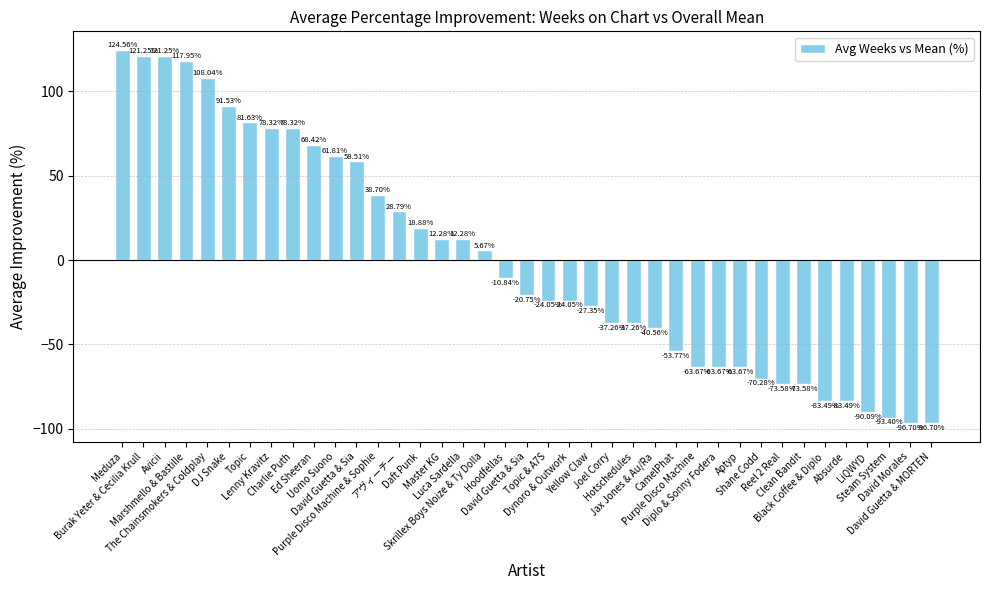

At which label does the data first exceed -20?

Meduza